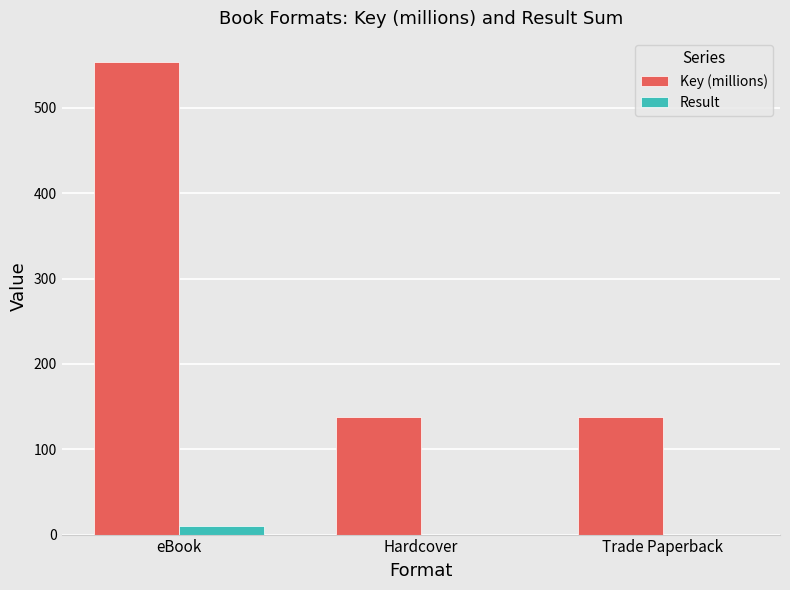

Which series has the largest total across all categories?

Key (millions)